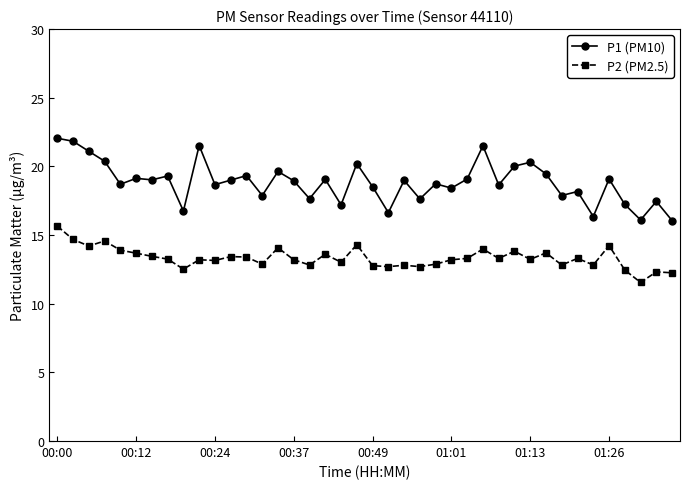

List the series in order of their overall mean, lowest first.

P2 (PM2.5), P1 (PM10)